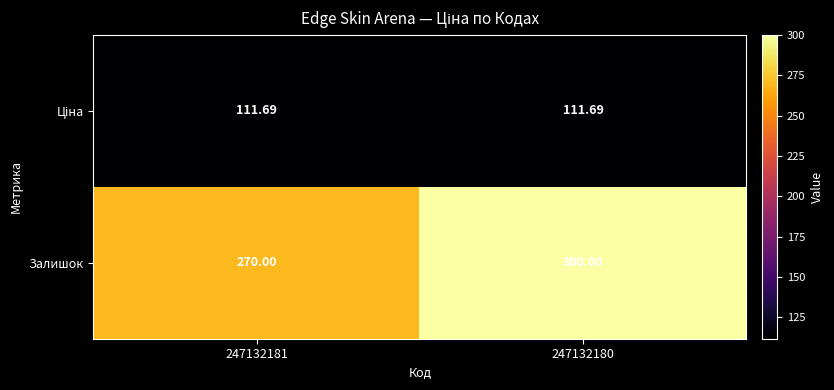

Which series has the largest total across all categories?

Залишок